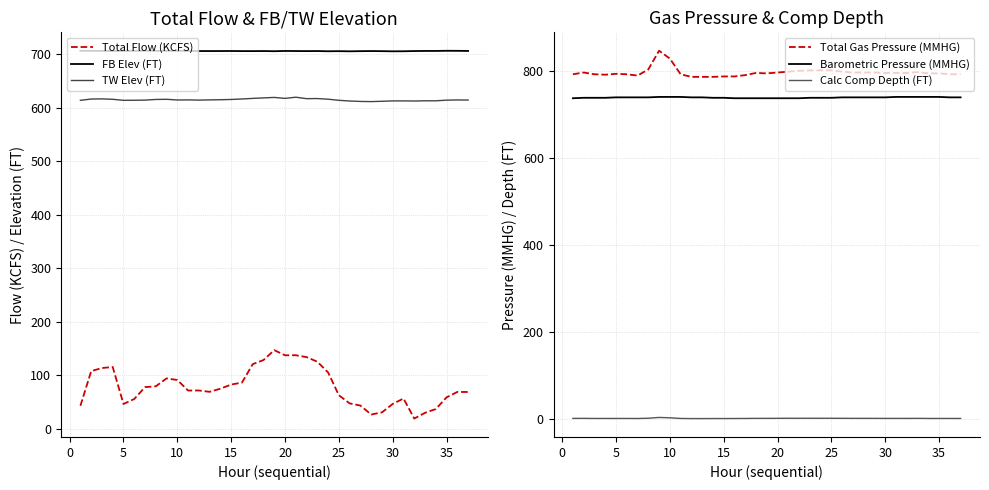

True or false: FB Elev (FT) has a value of 1003.9 at 35.

False